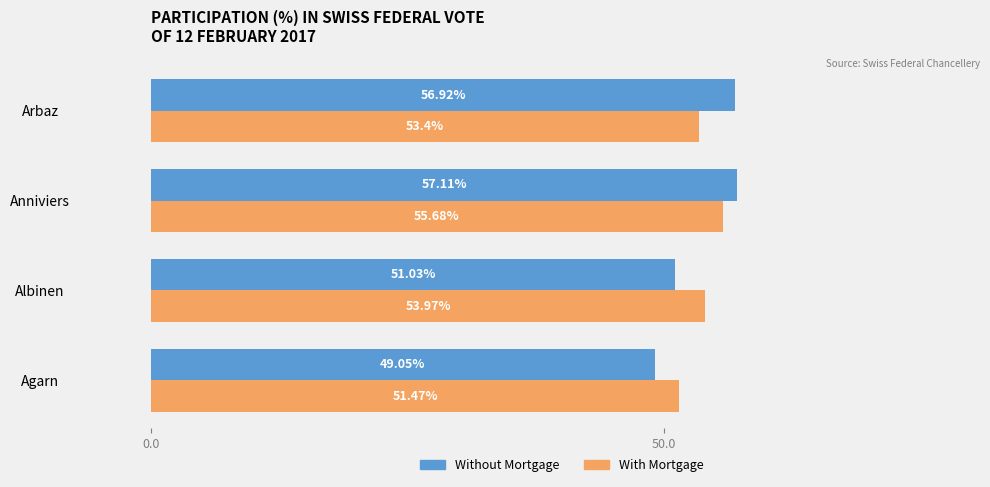

What is the minimum value for With Mortgage?

51.5